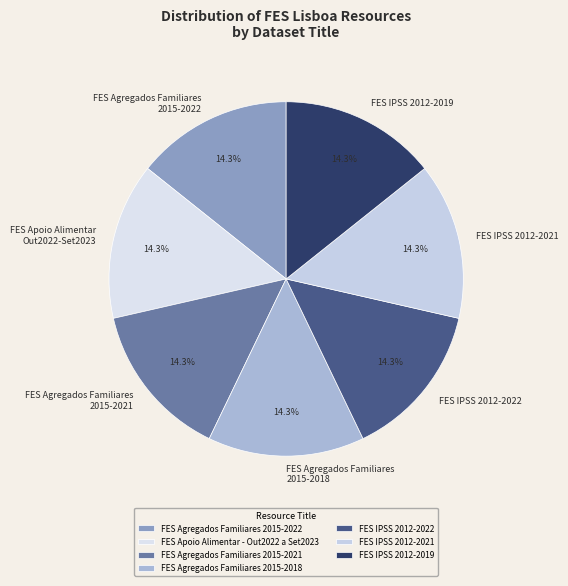

To the nearest percent, what is the average slice percentage?

14%